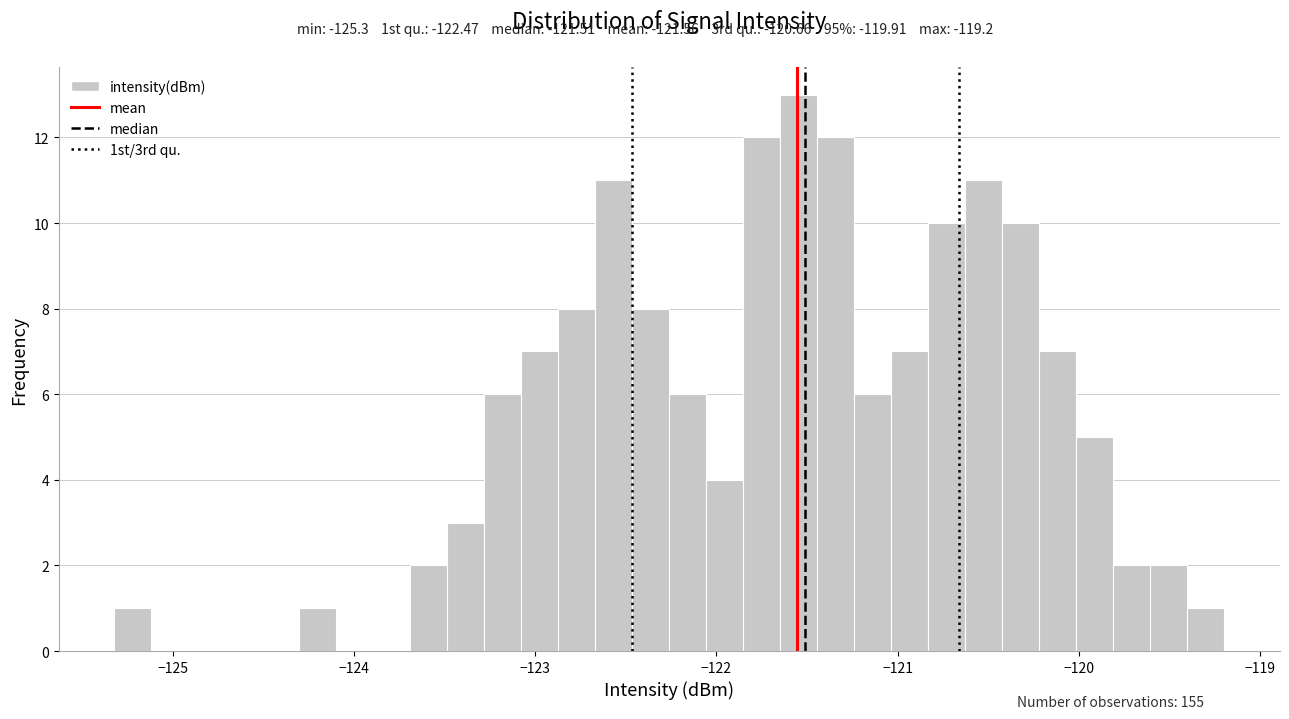

Read against the x-axis, roughly where is the centre of the tallest bar?

-121.5